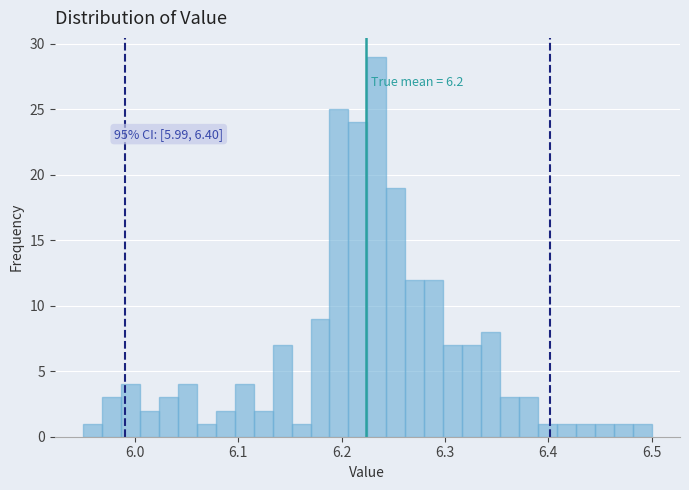

Read against the x-axis, roughly where is the centre of the tallest bar?

6.23